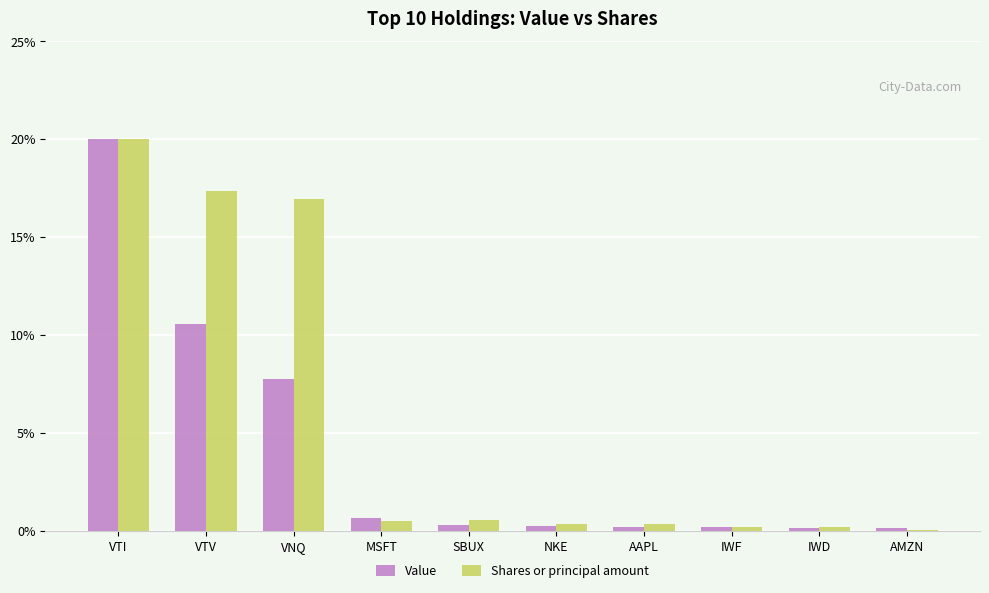

True or false: Value has a value of 5.3 at VNQ.

False